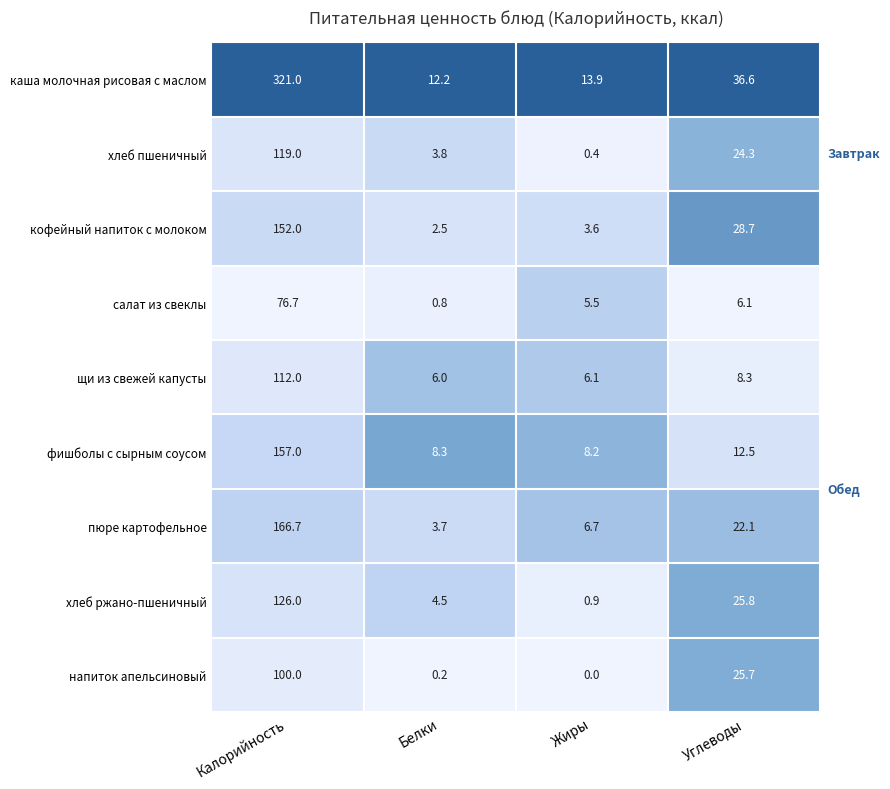

Read the каша молочная рисовая с маслом value at Жиры.

13.9